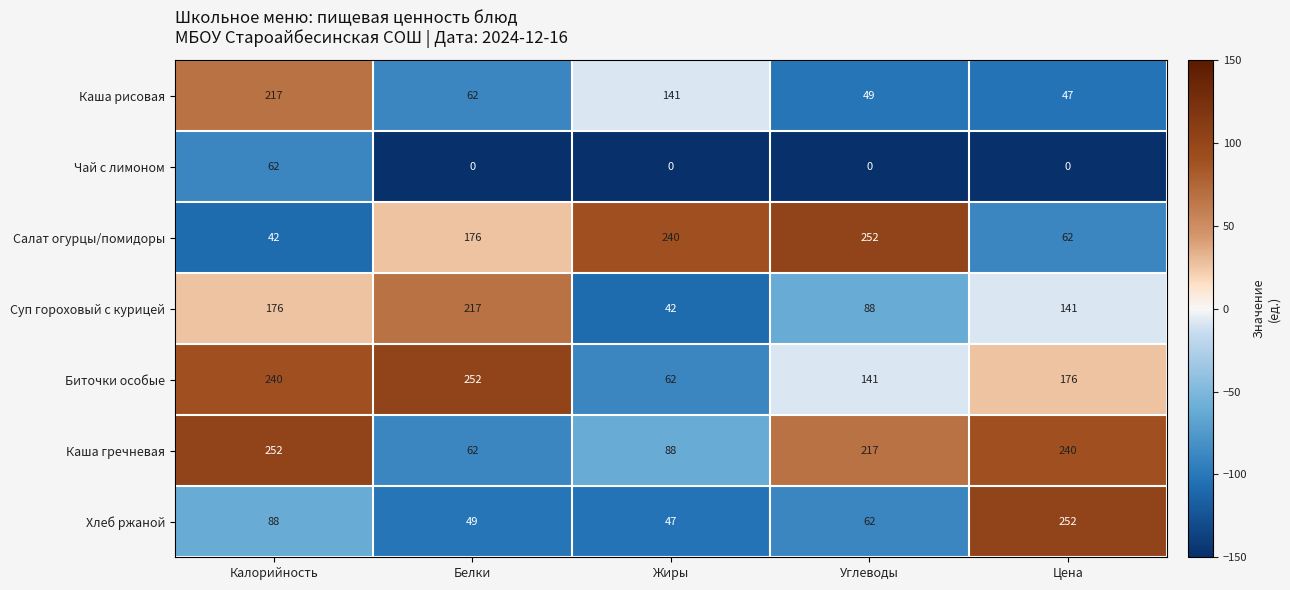

At Углеводы, list the series in order from smallest to largest.

Чай с лимоном, Каша рисовая, Хлеб ржаной, Суп гороховый с курицей, Биточки особые, Каша гречневая, Салат огурцы/помидоры